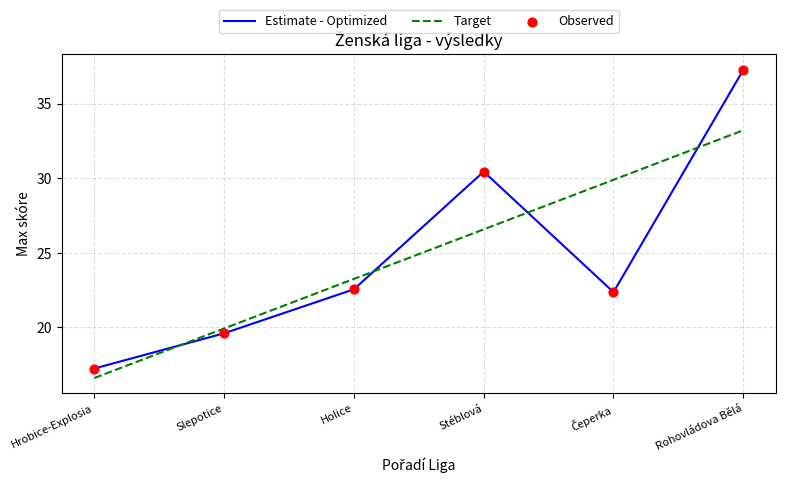

Rank the series by their maximum value, from highest to lowest.

Estimate - Optimized, Target